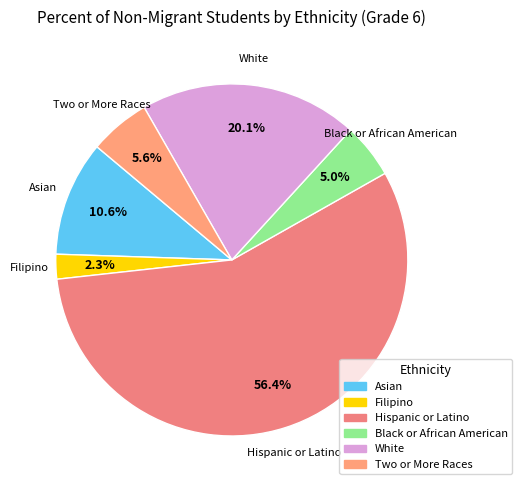

Which slice is the largest?

Hispanic or Latino